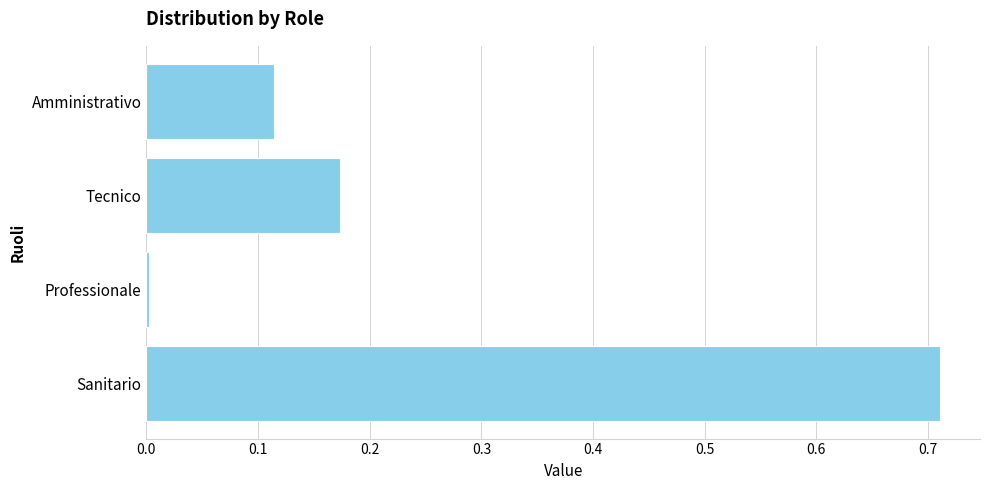

The chart shows a value of 0.2 at Amministrativo. True or false?

False